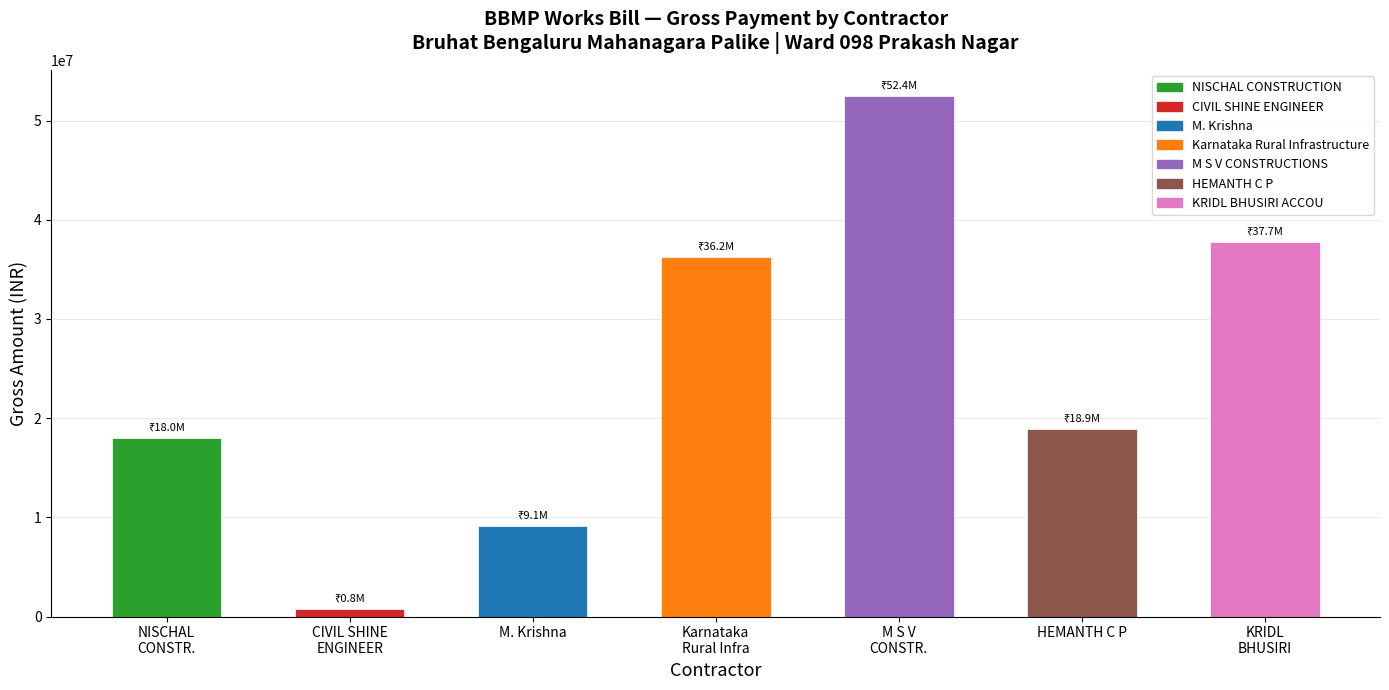

Reading right to left, extract all data points from this chart.

37725280	18872962	52449565	36220086	9130490	796000	18043800